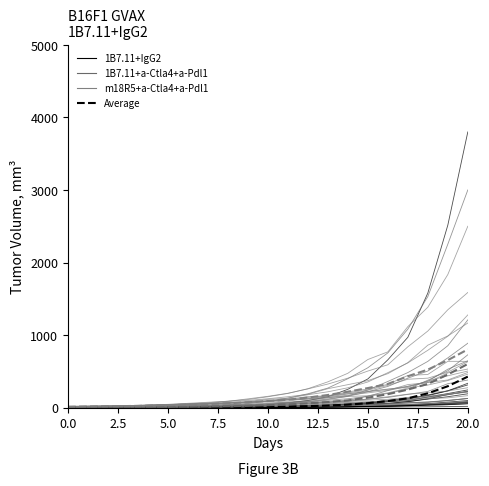

What is the smallest value displayed?

0.4